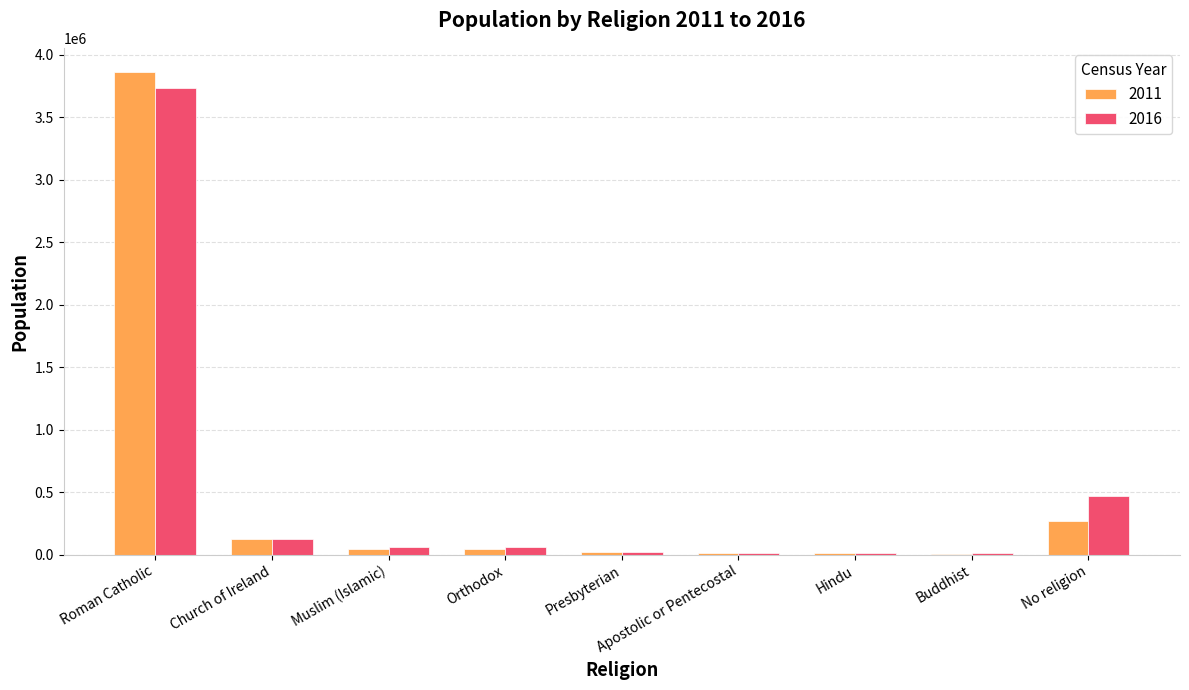

What is the maximum value shown in the chart?

3861335